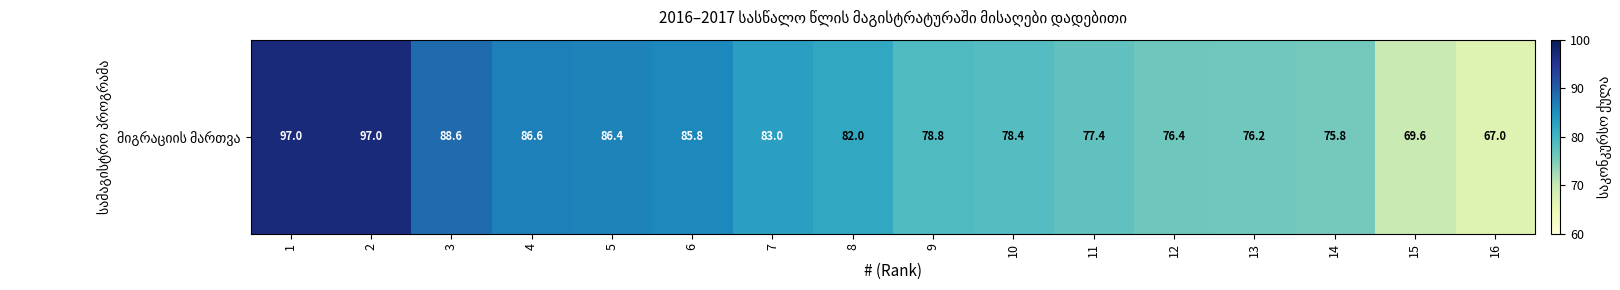

Which label corresponds to the smallest value in the chart?

16